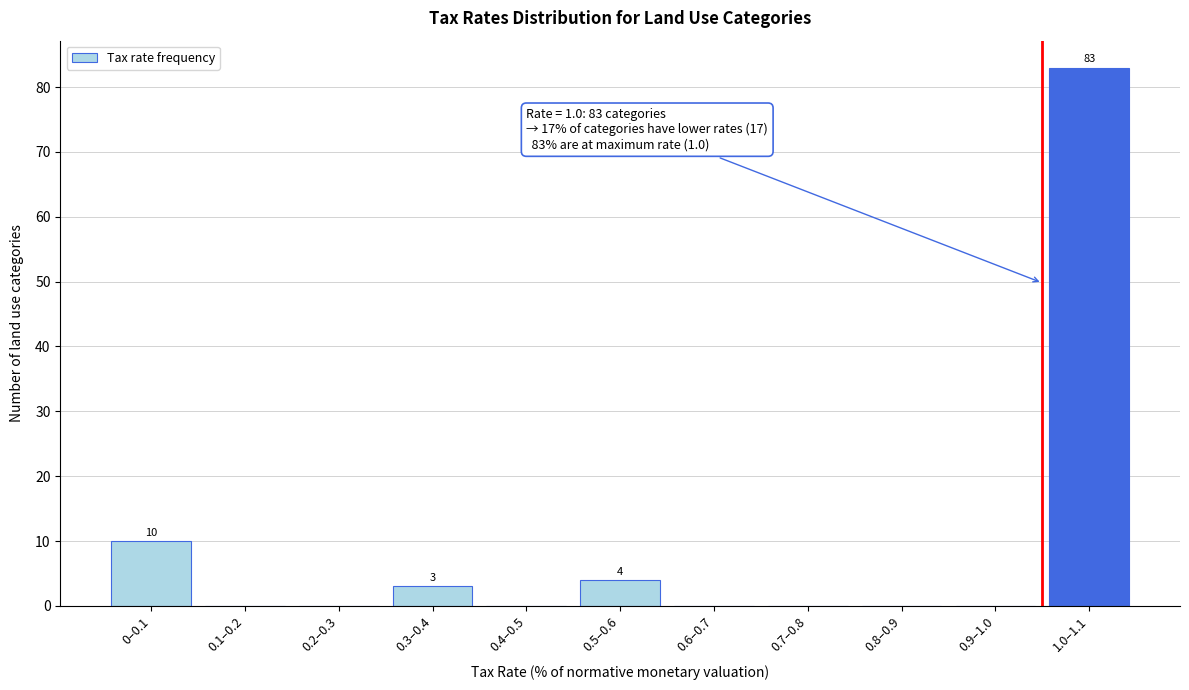

Reading left to right, transcribe all the data shown in this chart.

0–0.1=10	0.1–0.2=0	0.2–0.3=0	0.3–0.4=3	0.4–0.5=0	0.5–0.6=4	0.6–0.7=0	0.7–0.8=0	0.8–0.9=0	0.9–1.0=0	1.0–1.1=83